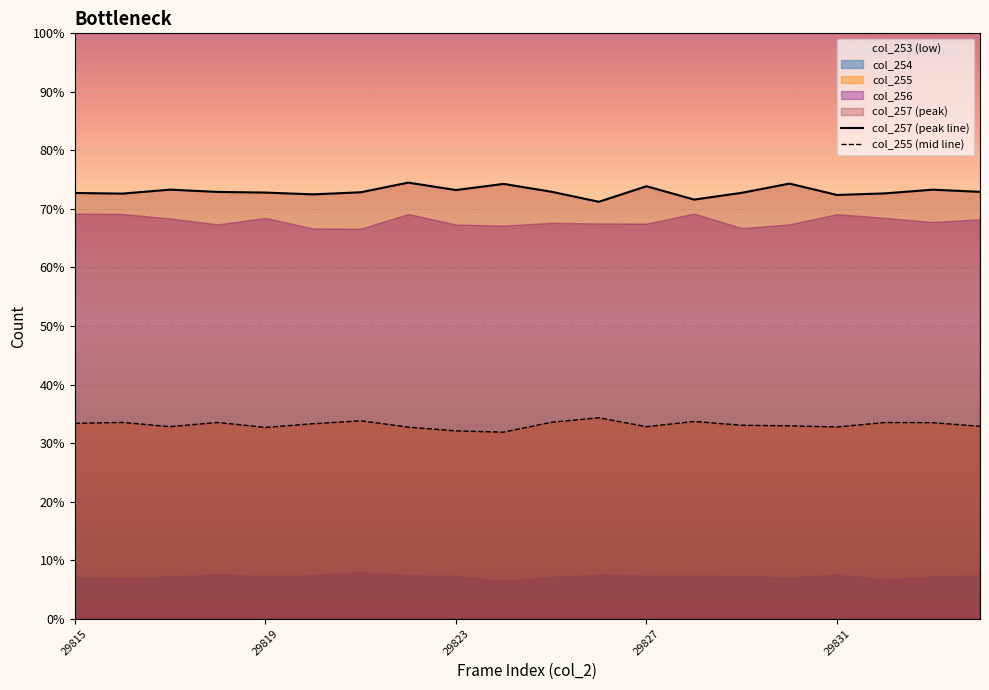

In col_255 (mid line), how many points are lower than both neighbors (excluding endpoints)?

5